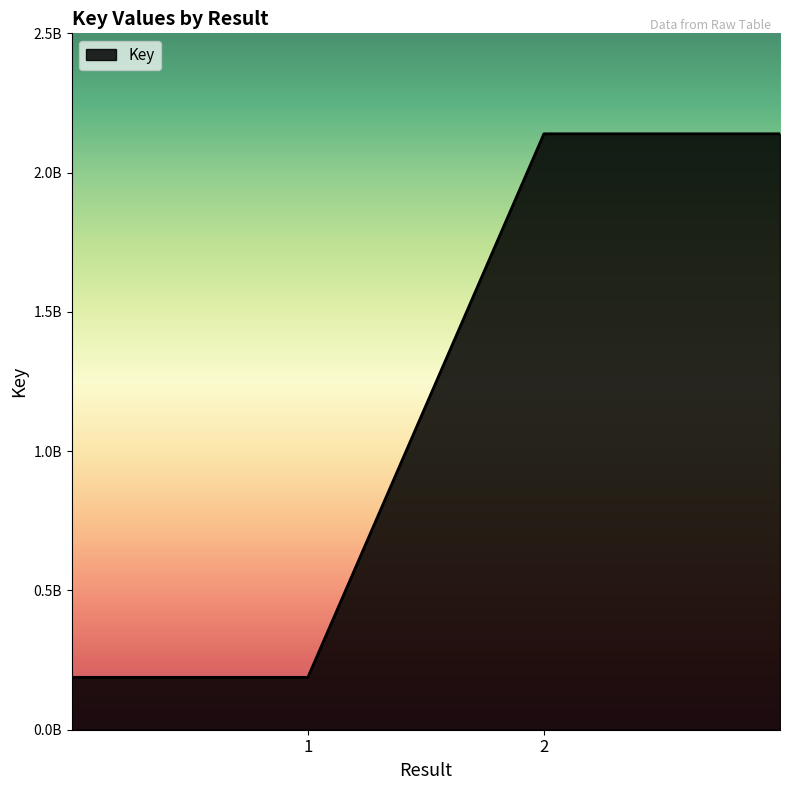

Does the chart have visible grid lines?

No